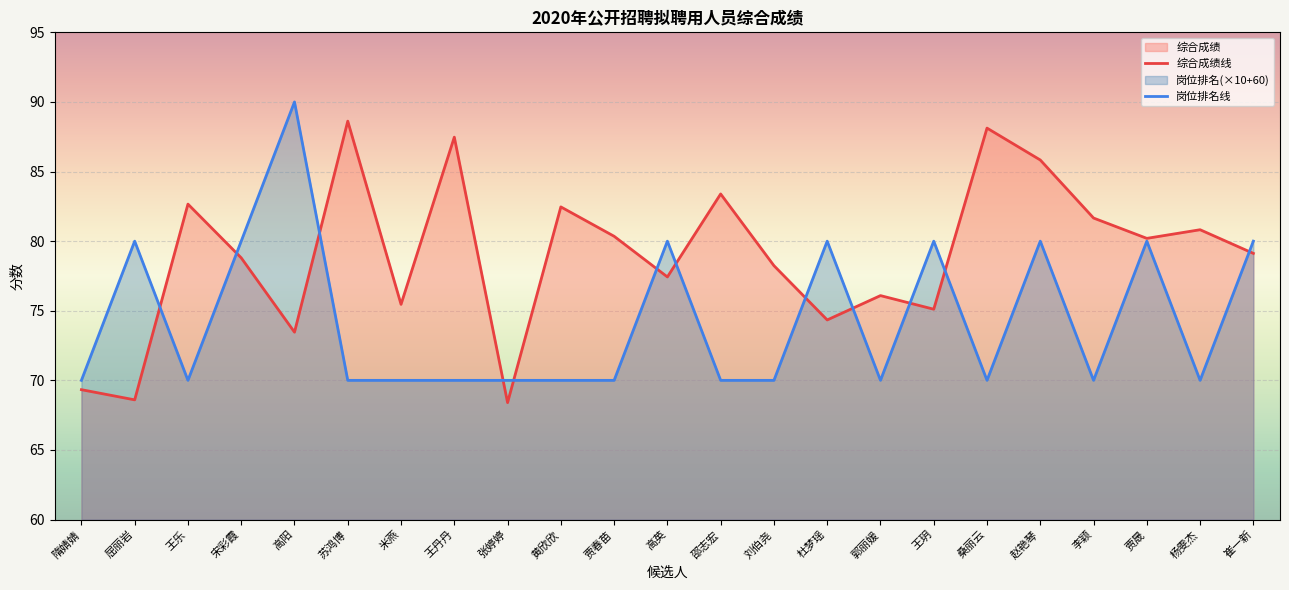

Is it true that 综合成绩 equals 131.4 at 崔一新?

False